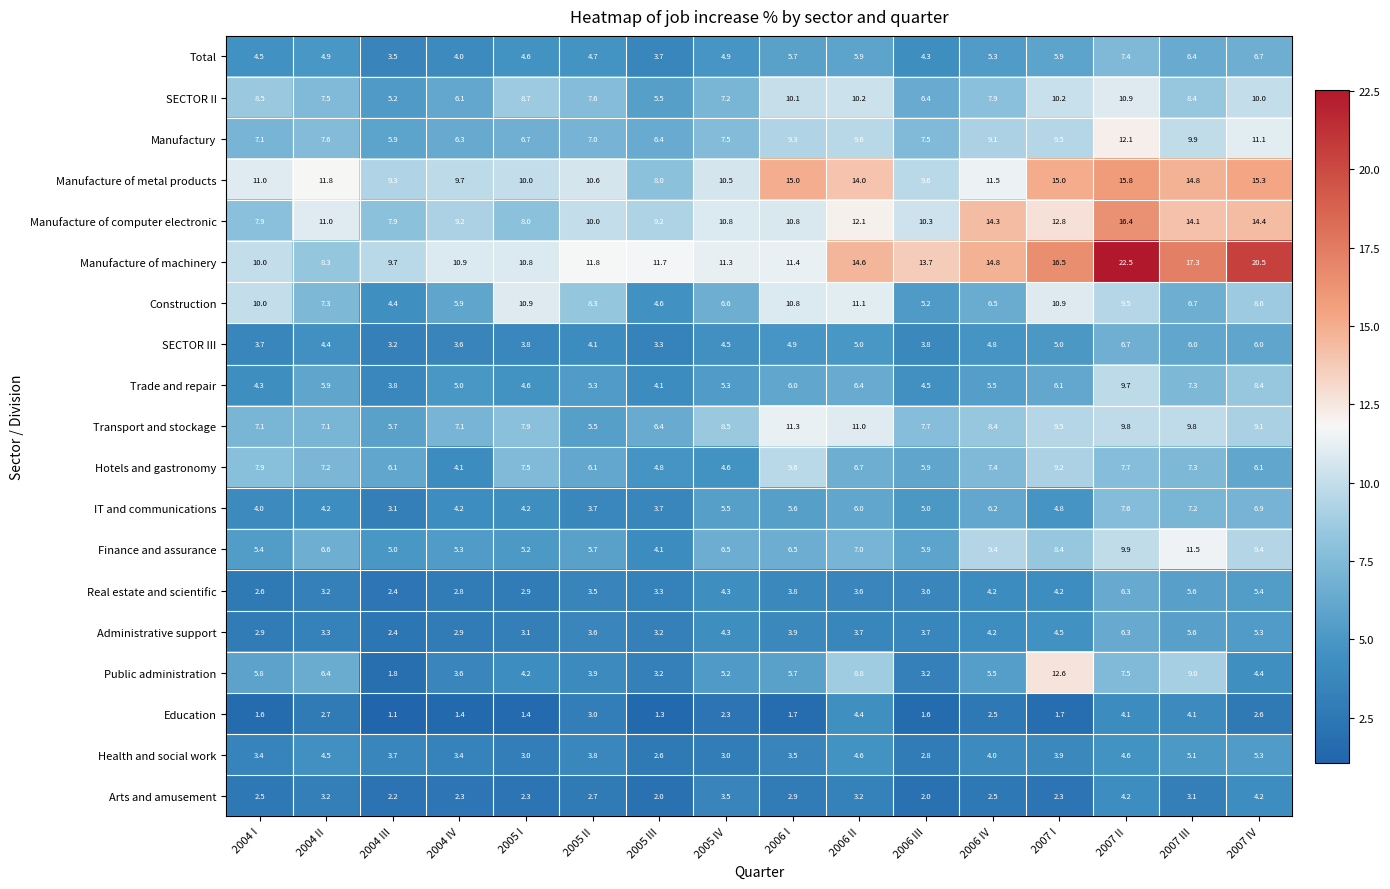

What is the spread (max minus min) of values at 2007 IV?

17.9